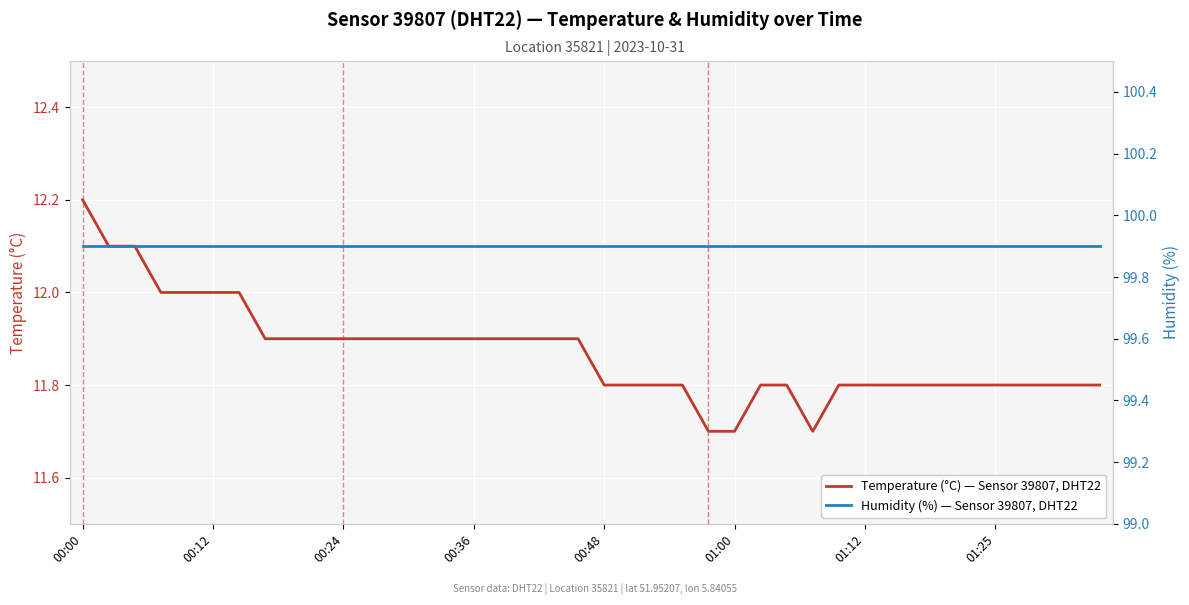

Which series has the largest total across all categories?

Humidity (%) — Sensor 39807, DHT22